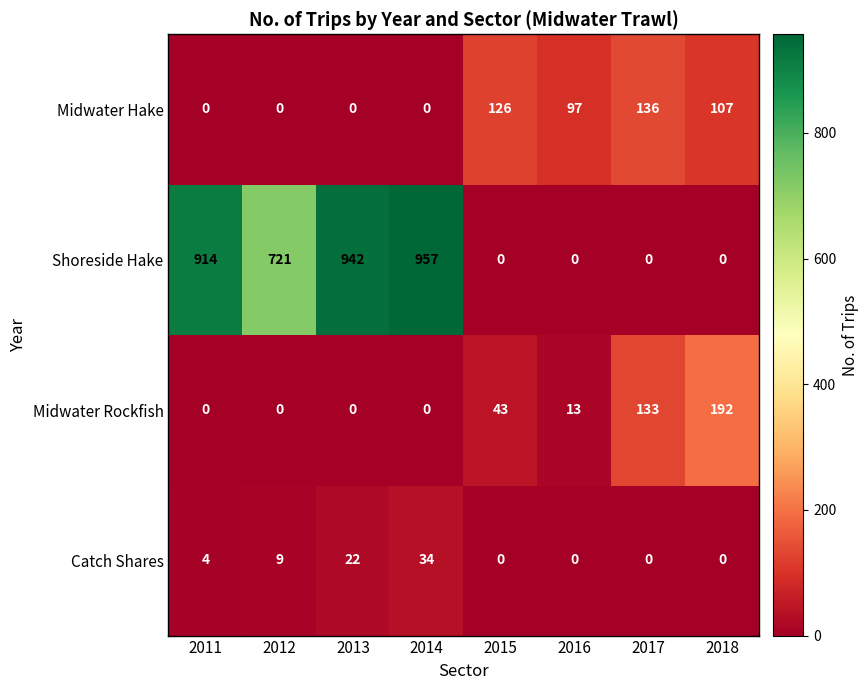

What is the sum of all Midwater Rockfish values?

381